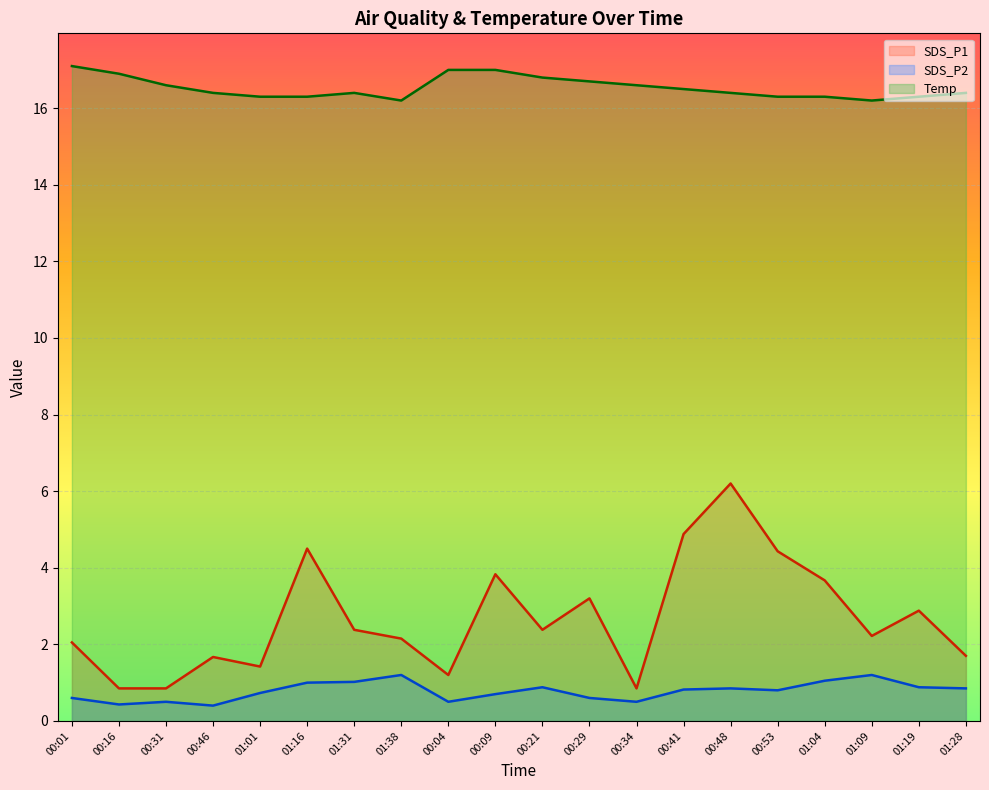

Reading right to left, extract all data points from this chart.

SDS_P1: 01:28=1.7	01:19=2.9	01:09=2.2	01:04=3.7	00:53=4.4	00:48=6.2	00:41=4.9	00:34=0.8	00:29=3.2	00:21=2.4	00:09=3.8	00:04=1.2	01:38=2.1	01:31=2.4	01:16=4.5	01:01=1.4	00:46=1.7	00:31=0.8	00:16=0.8	00:01=2.0
SDS_P2: 01:28=0.8	01:19=0.9	01:09=1.2	01:04=1.1	00:53=0.8	00:48=0.8	00:41=0.8	00:34=0.5	00:29=0.6	00:21=0.9	00:09=0.7	00:04=0.5	01:38=1.2	01:31=1.0	01:16=1.0	01:01=0.7	00:46=0.4	00:31=0.5	00:16=0.4	00:01=0.6
Temp: 01:28=16.4	01:19=16.3	01:09=16.2	01:04=16.3	00:53=16.3	00:48=16.4	00:41=16.5	00:34=16.6	00:29=16.7	00:21=16.8	00:09=17.0	00:04=17.0	01:38=16.2	01:31=16.4	01:16=16.3	01:01=16.3	00:46=16.4	00:31=16.6	00:16=16.9	00:01=17.1